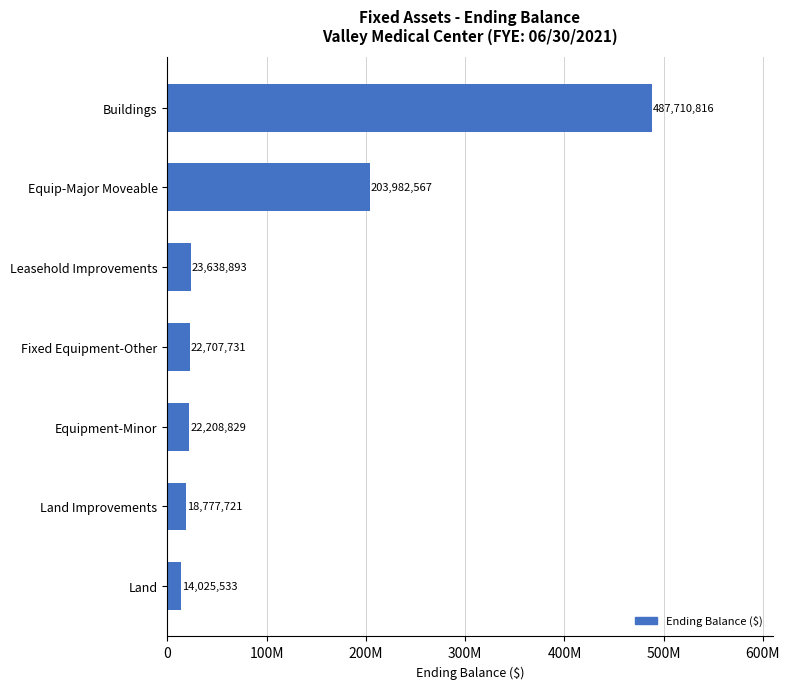

Rank the categories by value from lowest to highest.

Land, Land Improvements, Equipment-Minor, Fixed Equipment-Other, Leasehold Improvements, Equip-Major Moveable, Buildings